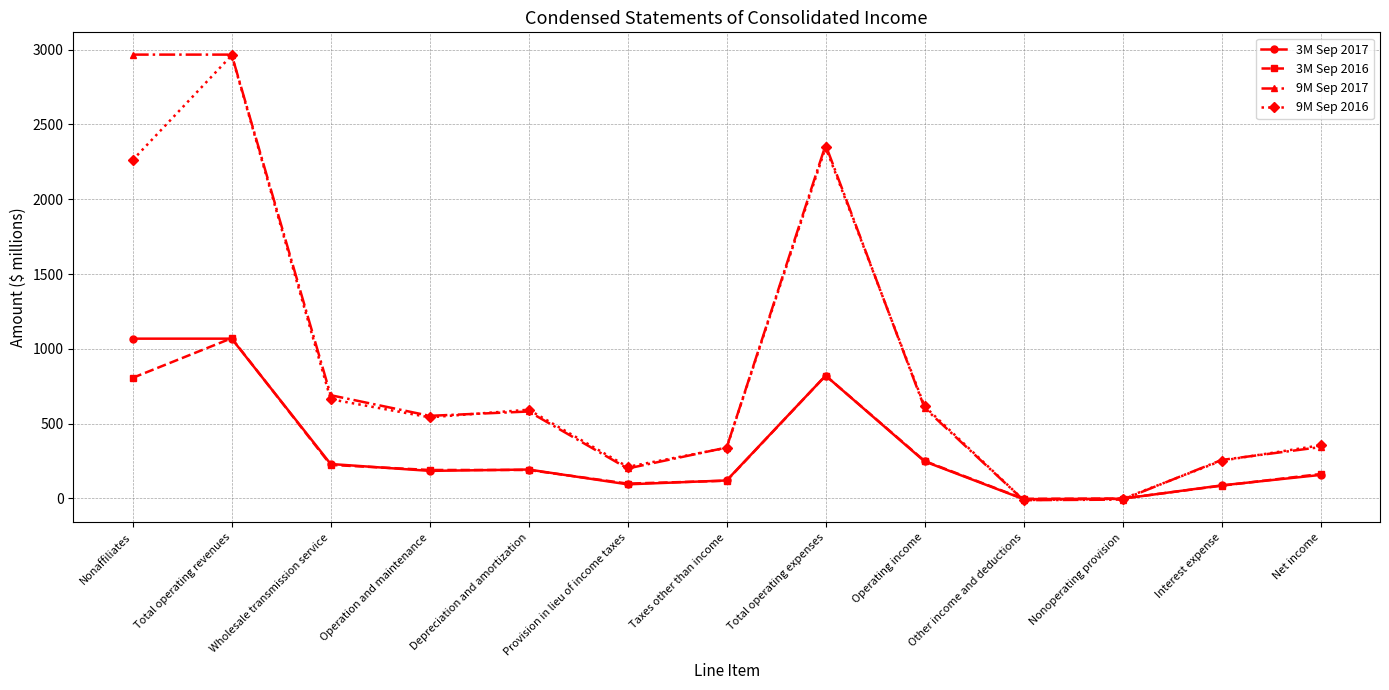

What is the maximum value shown in the chart?

2967